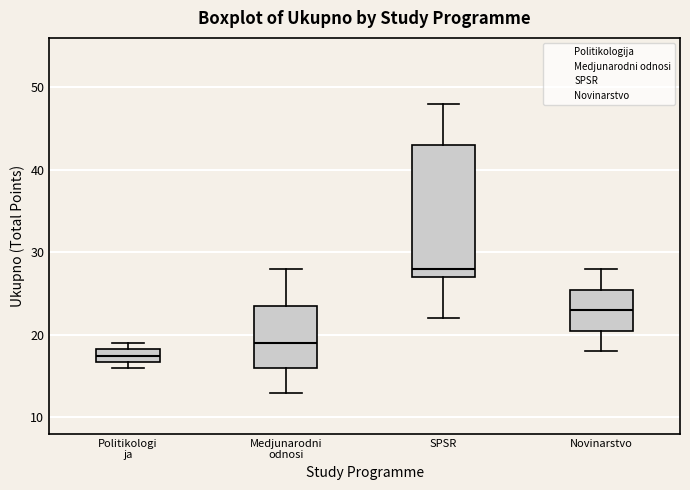

Reading left to right, transcribe this box plot: for each box, give where its median line is, the range the box spans, and where its two whiskers end, as read against the y-axis. The values are not printed on the chart, so give them approximately, as read against the axis.

Politikologi ja: median 18 (inside the box), box 17 to 18, whiskers 16 to 19
Medjunarodni odnosi: median 19, box 16 to 24, whiskers 13 to 28
SPSR: median 28, box 27 to 43, whiskers 22 to 48
Novinarstvo: median 23, box 21 to 26, whiskers 18 to 28